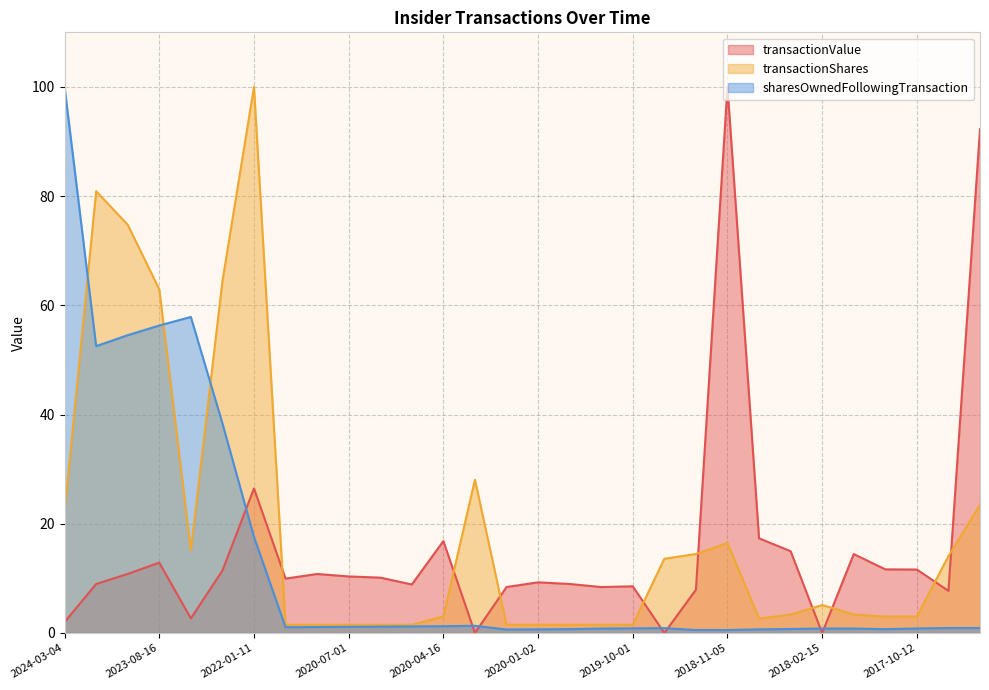

Is the value of sharesOwnedFollowingTransaction at 2017-10-12 greater than the value of transactionValue at 2022-01-11?

No